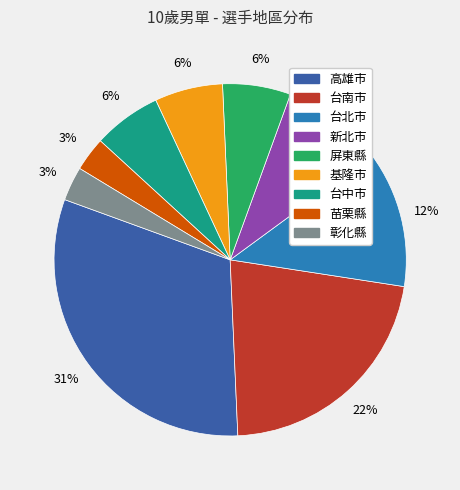

True or false: 新北市 accounts for 9% of the total.

True